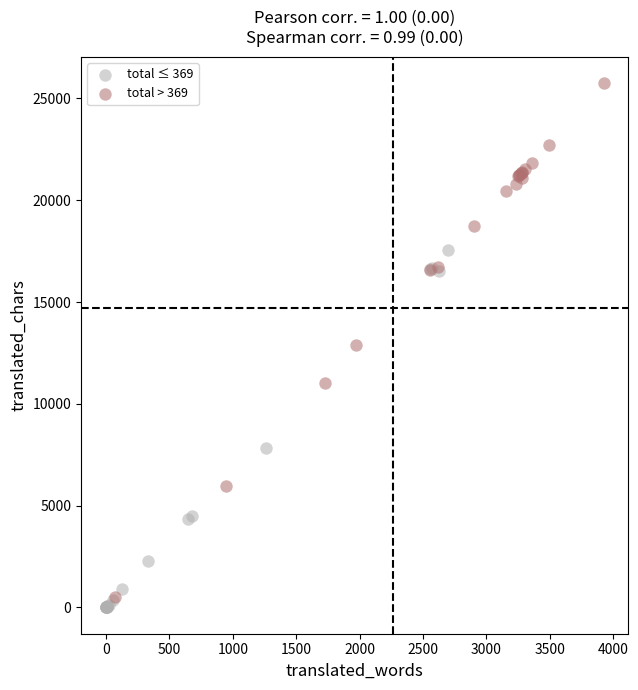

What are all the series names shown in the legend?

total ≤ 369, total > 369